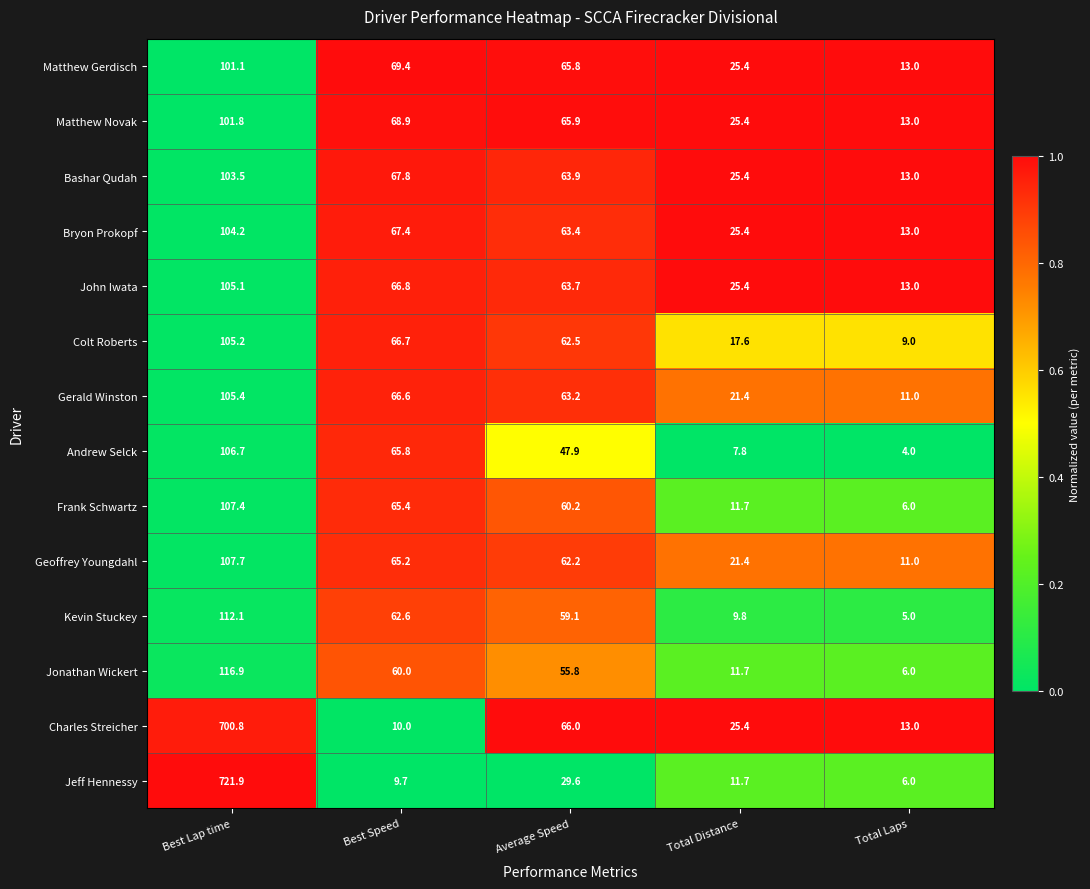

What is the average value of the Colt Roberts series?

52.2